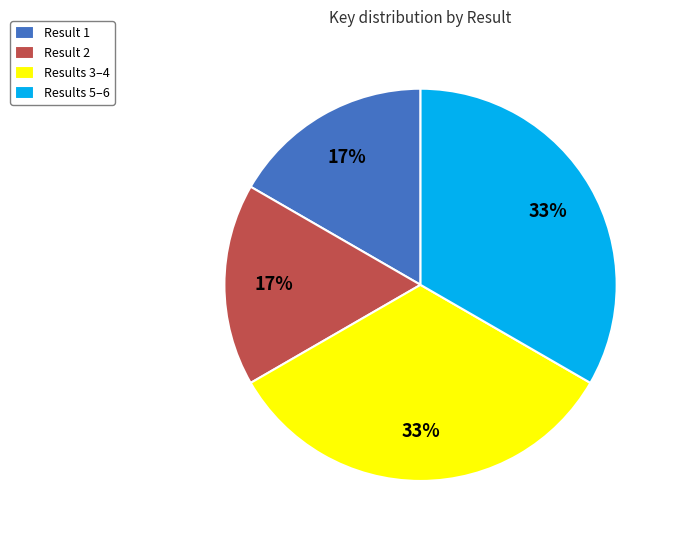

Approximately how many times larger is the value at Result 1 compared to Results 5–6?

0.5